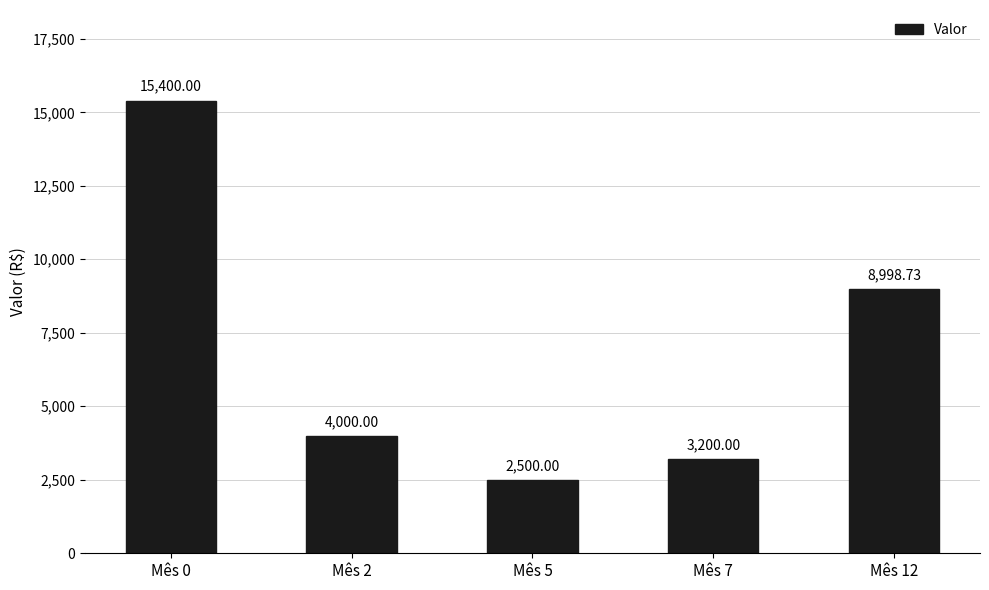

What is the sum of all values?

34098.7